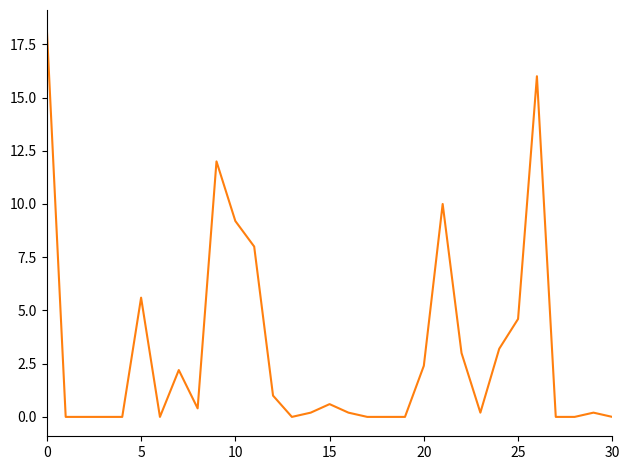

How many distinct data groups are displayed?

1